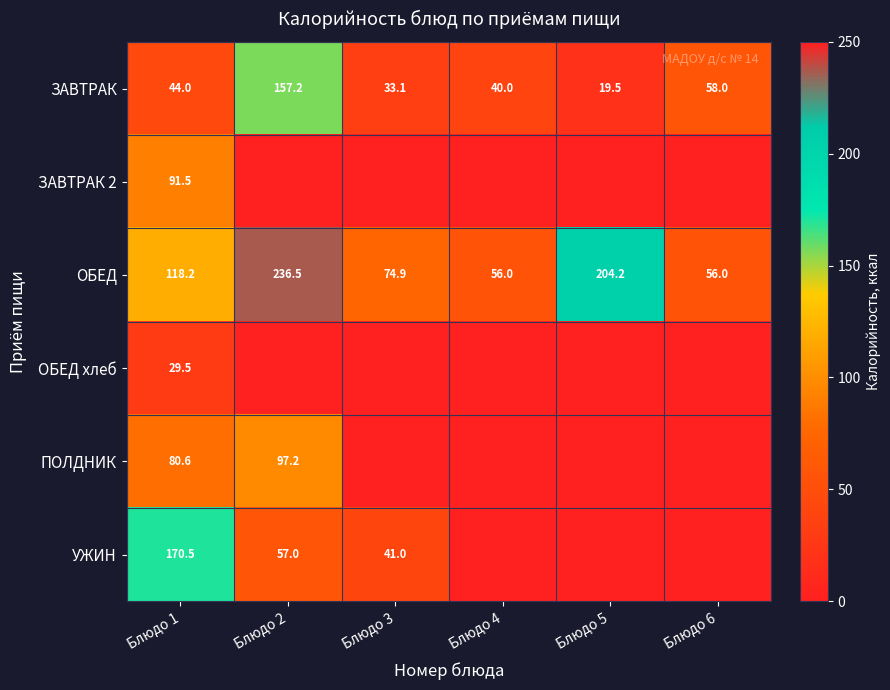

True or false: ЗАВТРАК has a value of 157.2 at Блюдо 2.

True